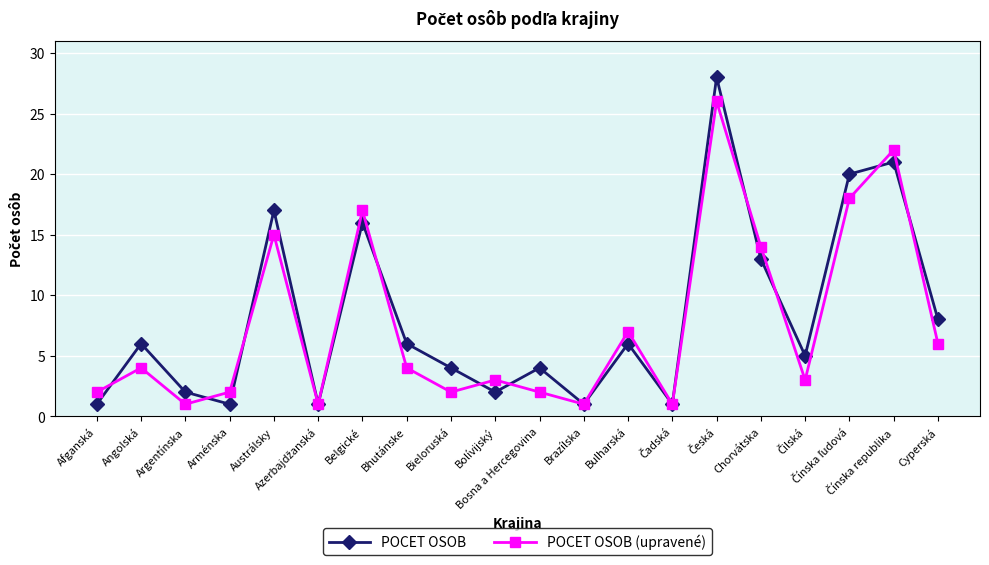

What is the maximum value shown in the chart?

28